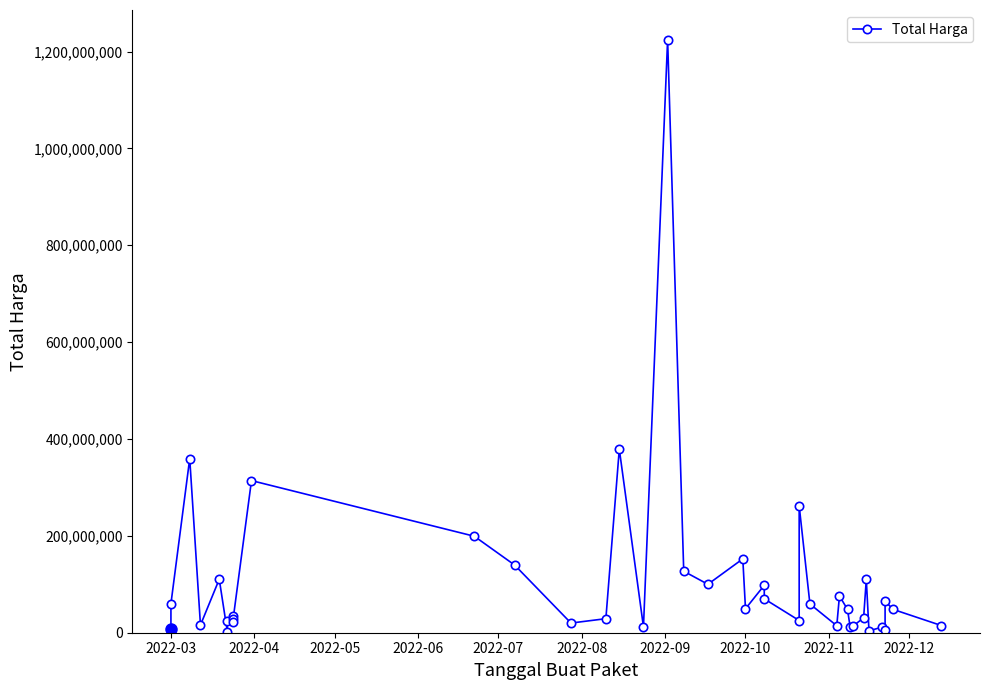

What is the difference between the maximum and minimum values?

1222286250